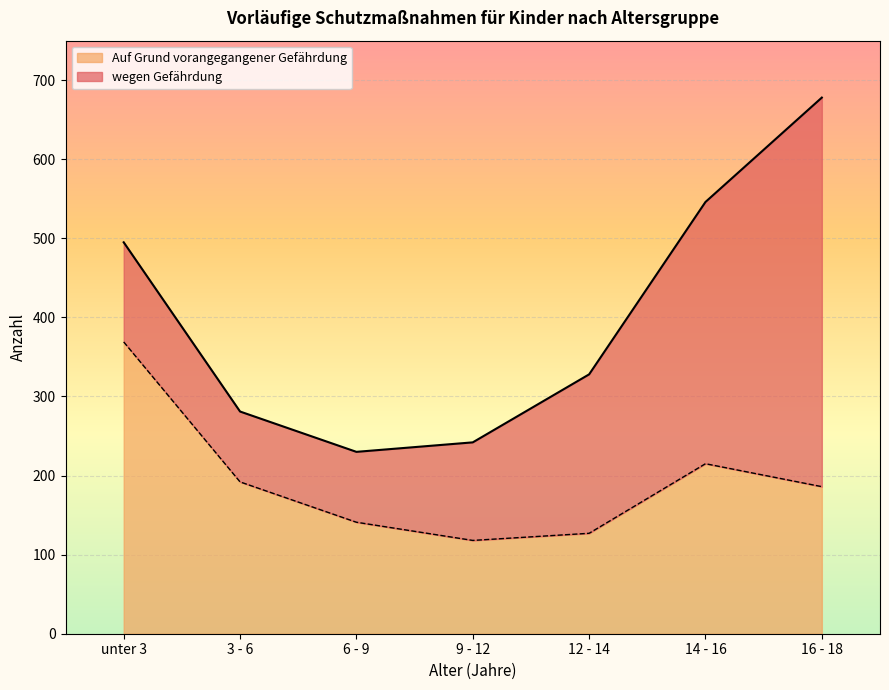

True or false: Auf Grund vorangegangener Gefährdung has more than 0 interior local peaks.

True